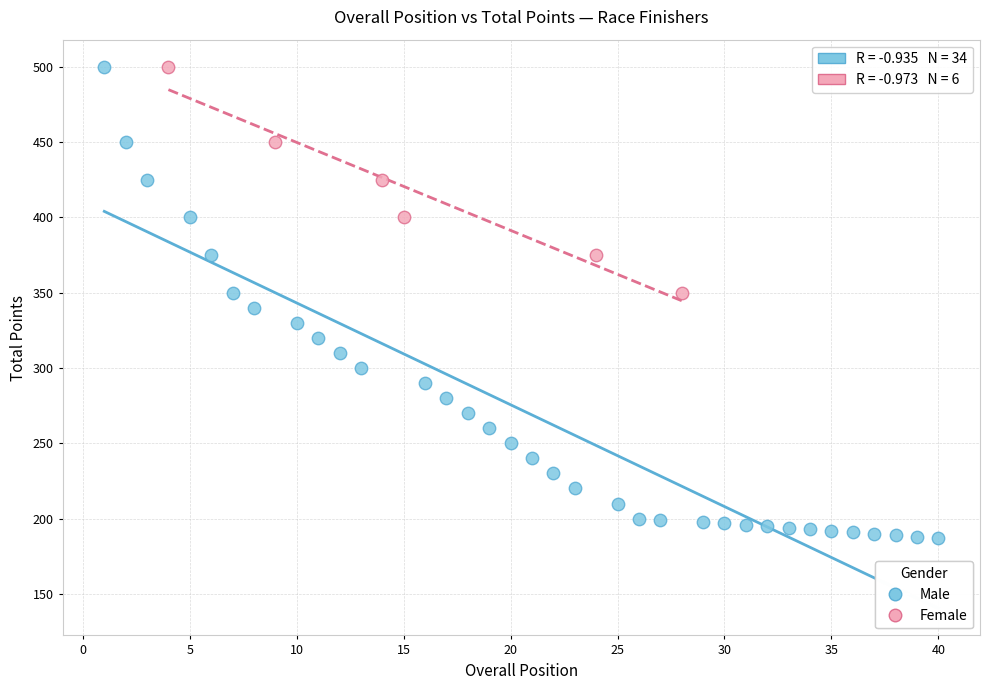

Which series has the largest Y range (max minus min)?

Male